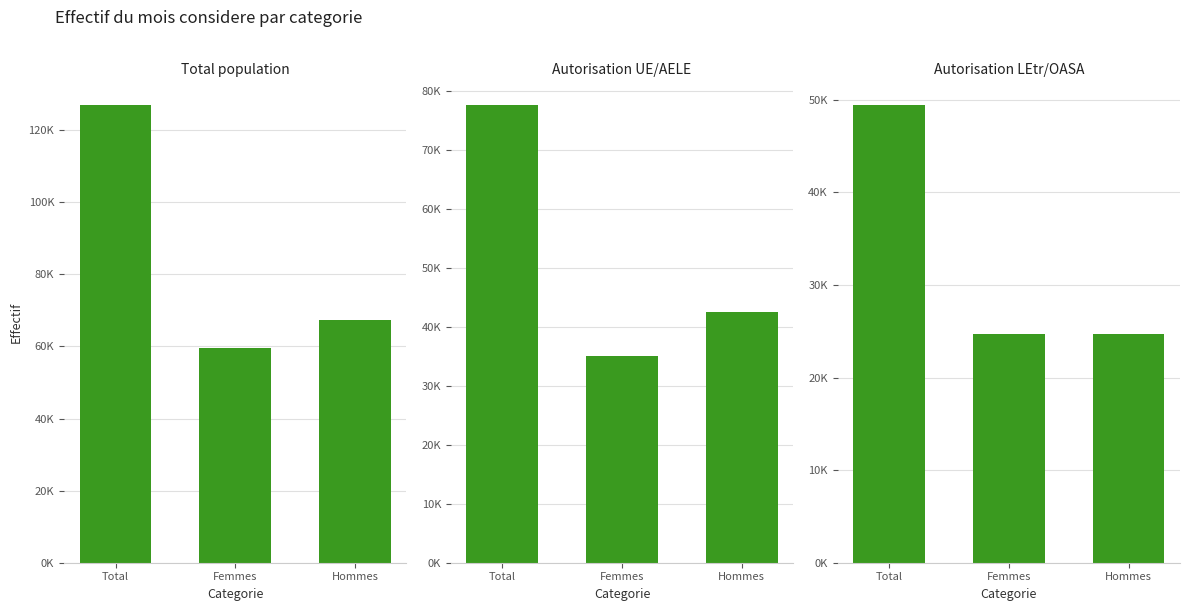

How many values in the Total population series are below 67238?

1